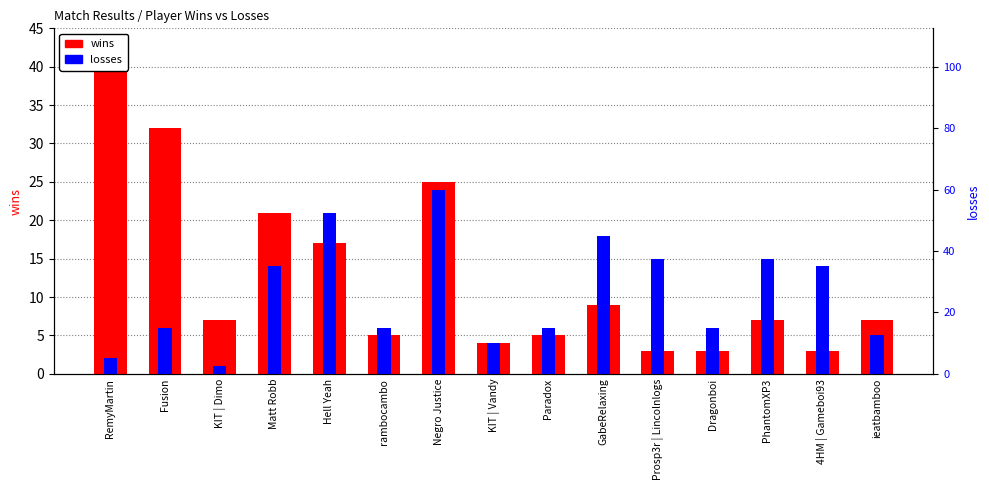

Between Dragonboi and Paradox, which is larger?

Paradox